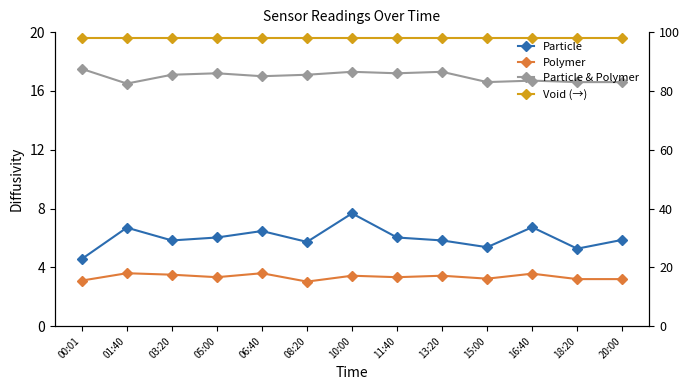

What is the average value of the Void (→) series?

98.0